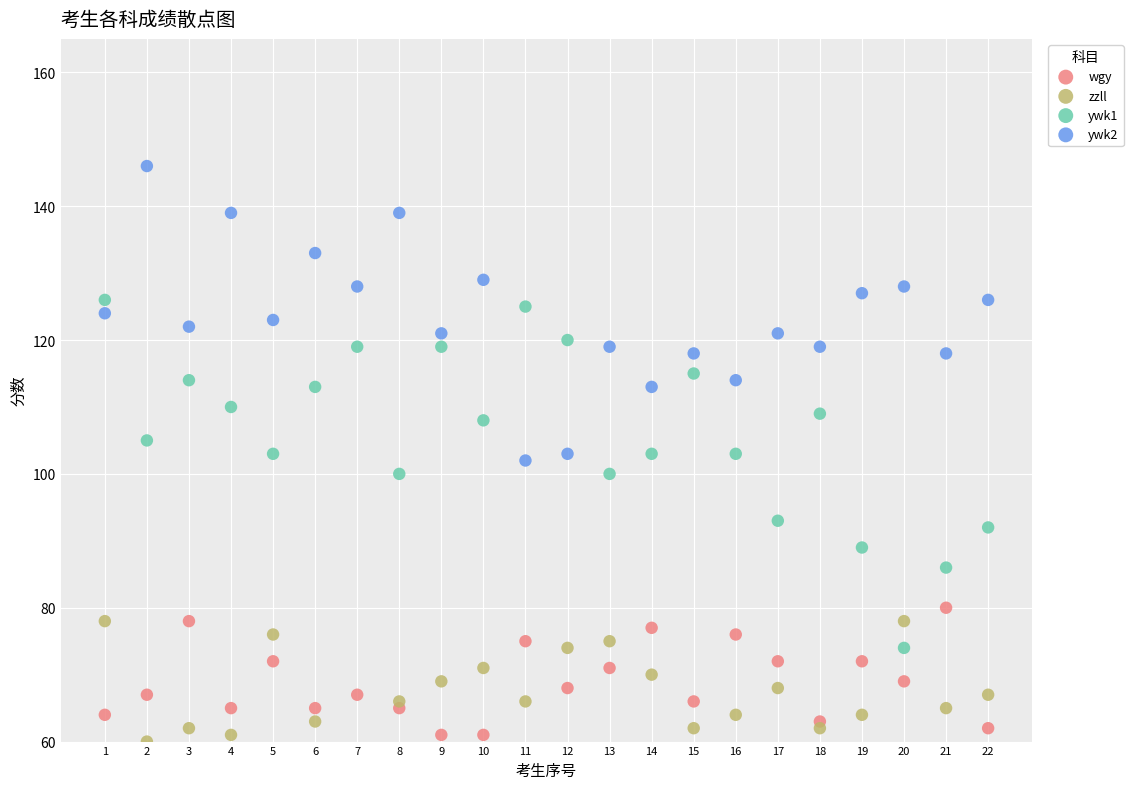

What is the X range (max minus min) for the scatter plot?

21